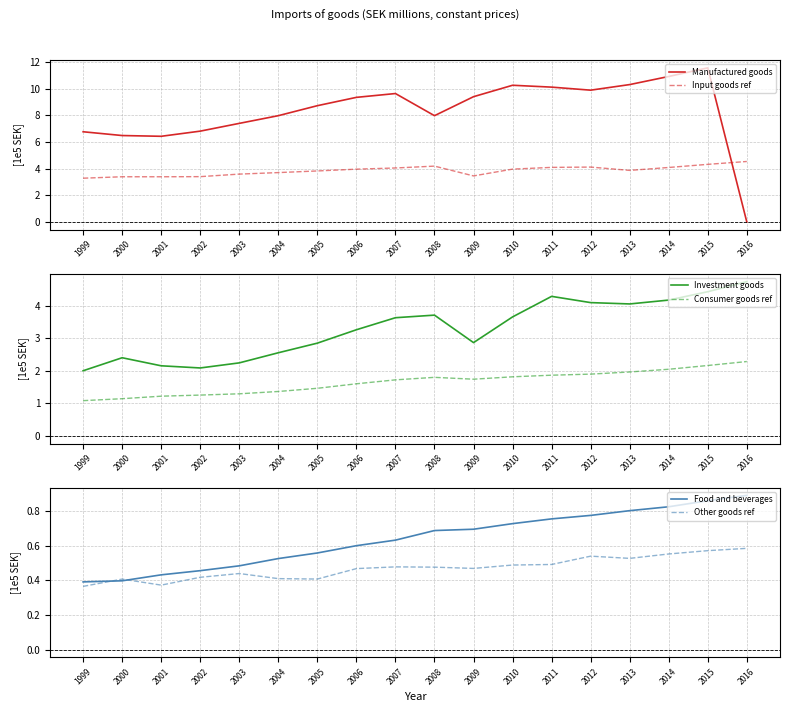

What is the maximum value for Input goods ref?

4.5